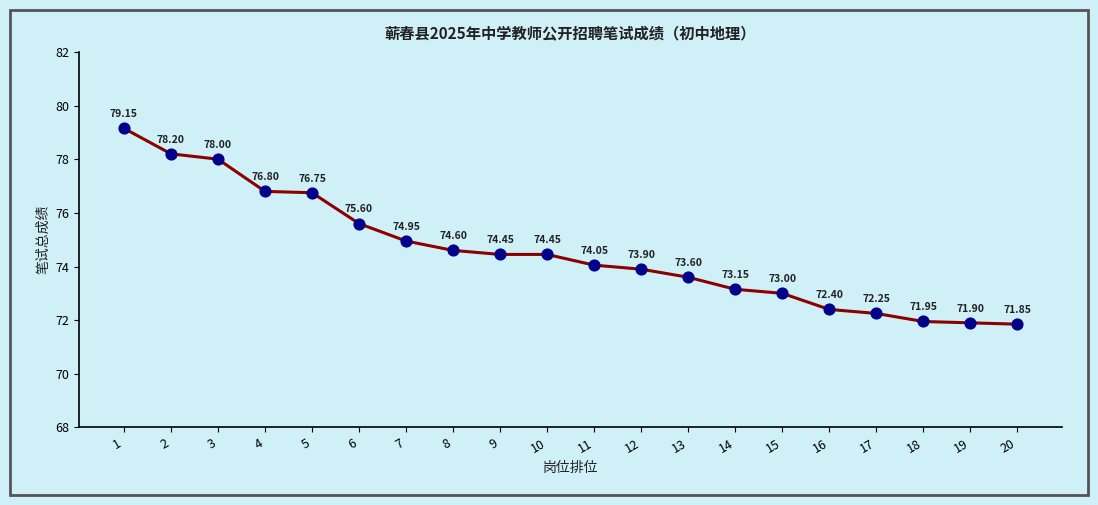

Between 12 and 14, which is larger?

12